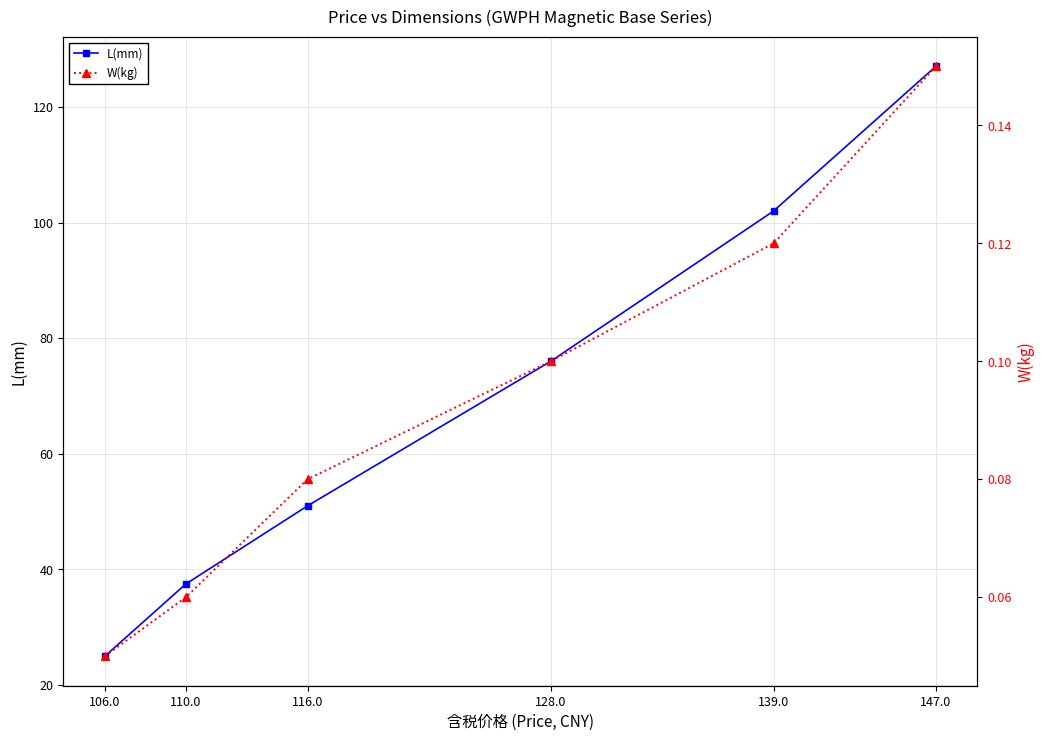

Is the value of L(mm) at 139.0 greater than the value of W(kg) at 106.0?

Yes